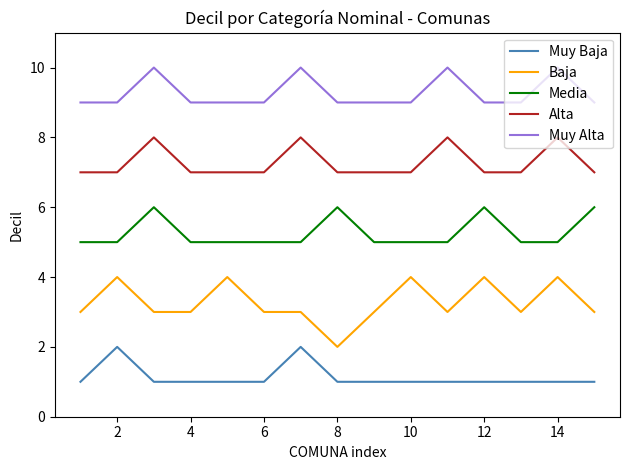

Is this an area chart (filled region under the line)?

No